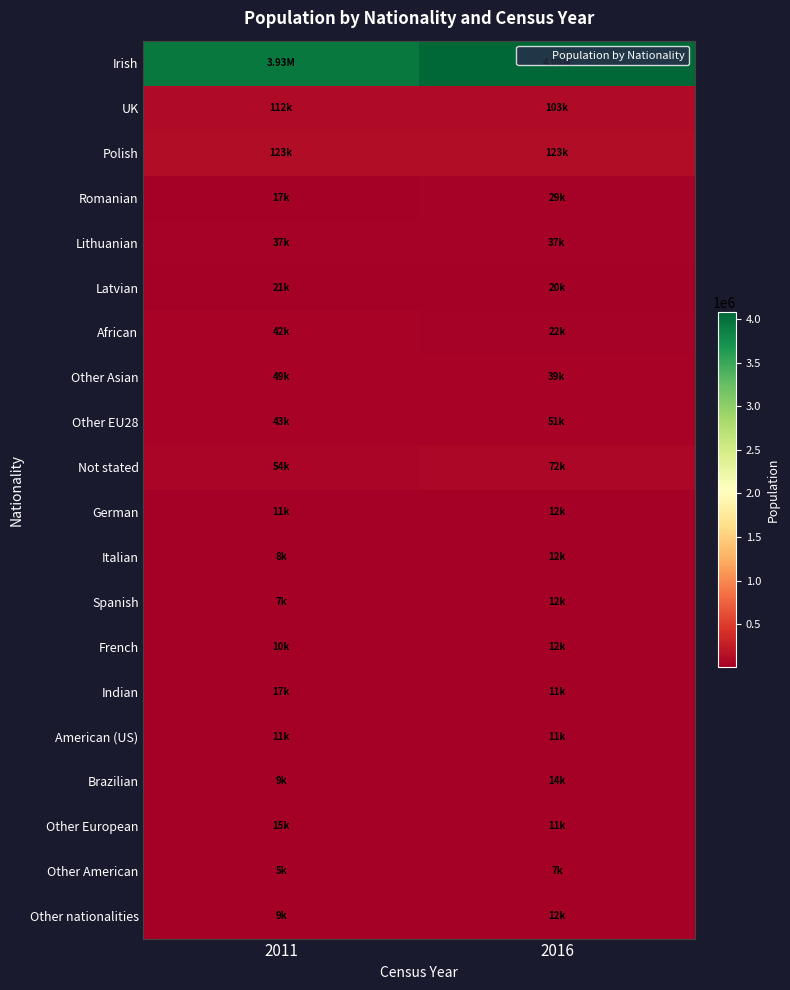

At which category is the sum across all series the highest?

2016